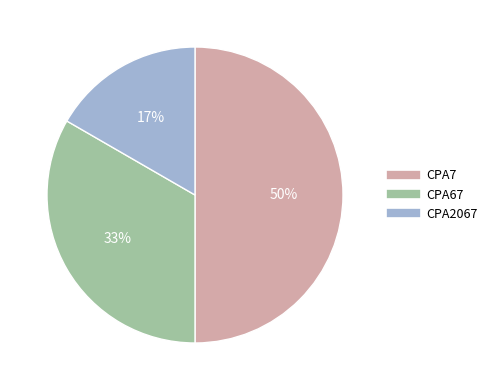

How many segments does this pie chart have?

3